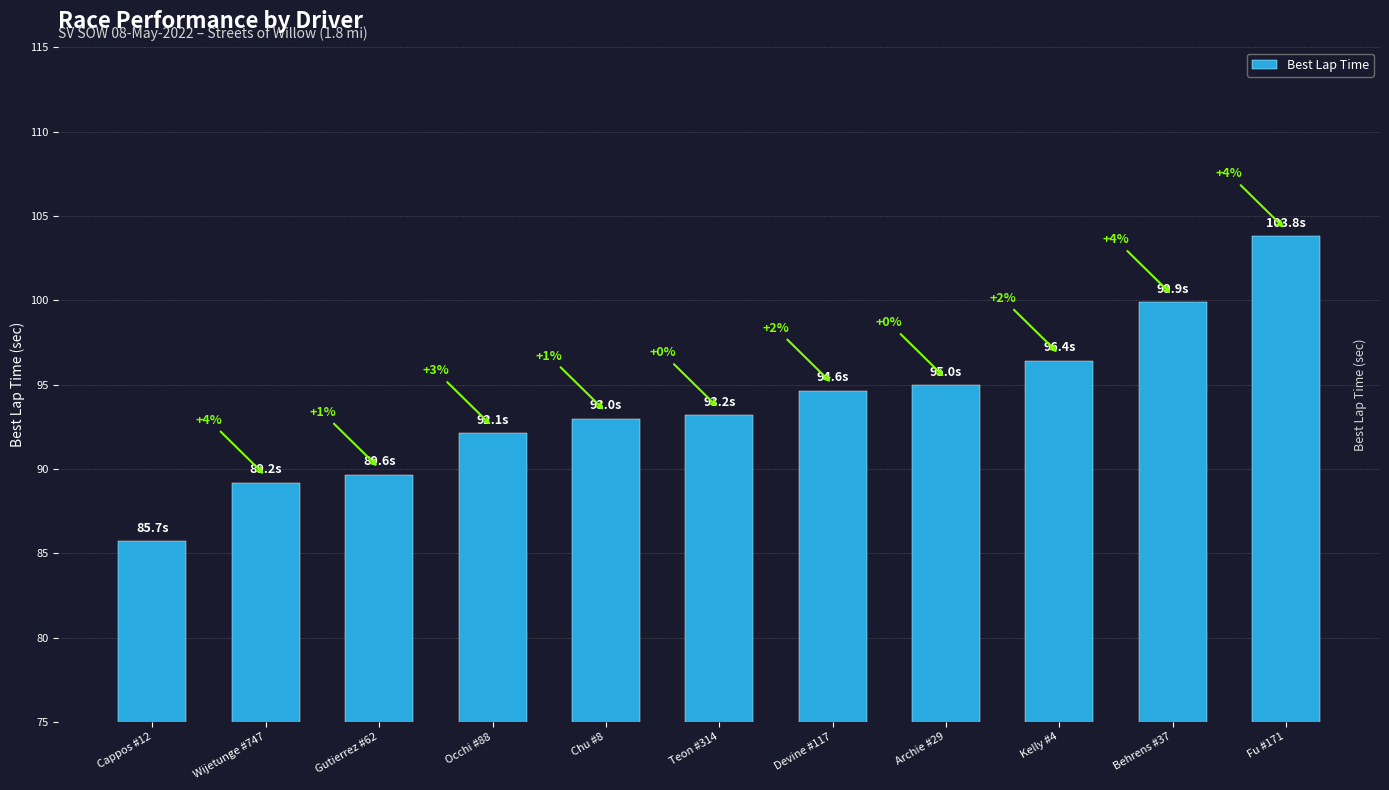

How many bars are there in total?

11